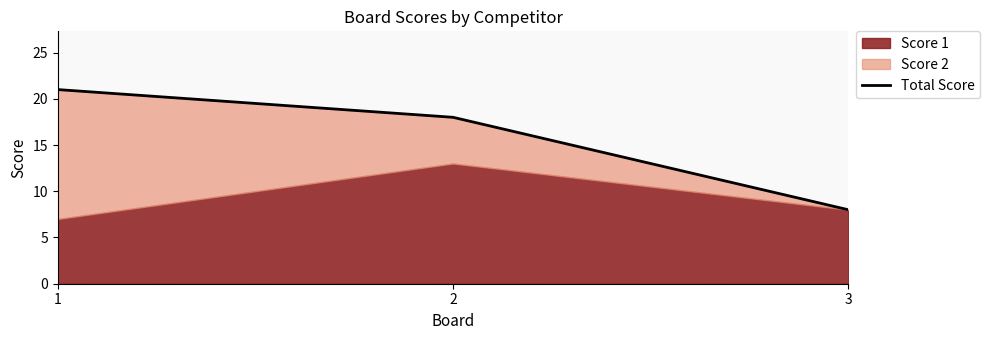

What is the change in value from 1 to 2?

-3